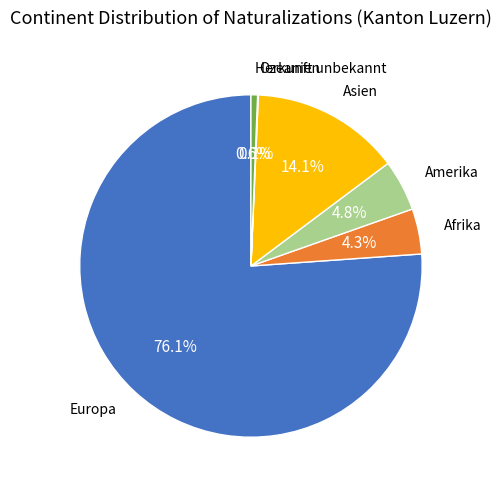

Does any single category account for the majority?

Yes